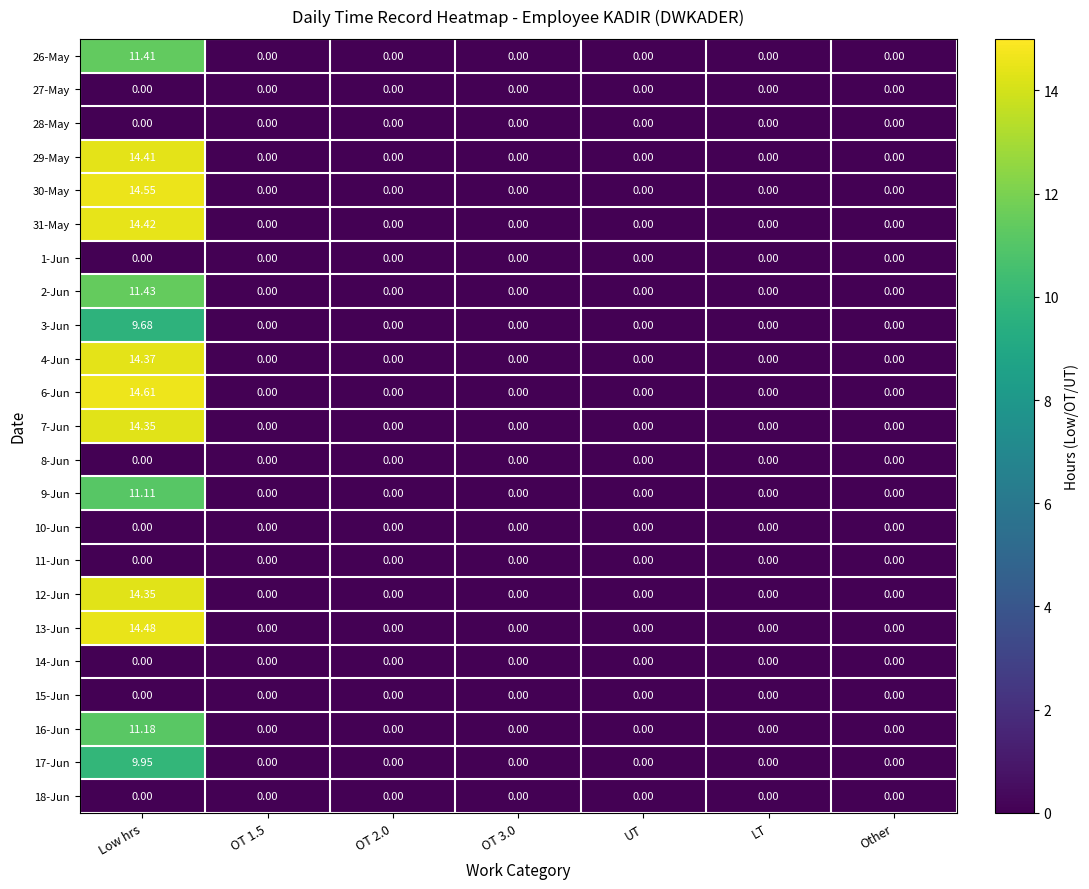

At which category does the chart reach its peak across all series?

Low hrs